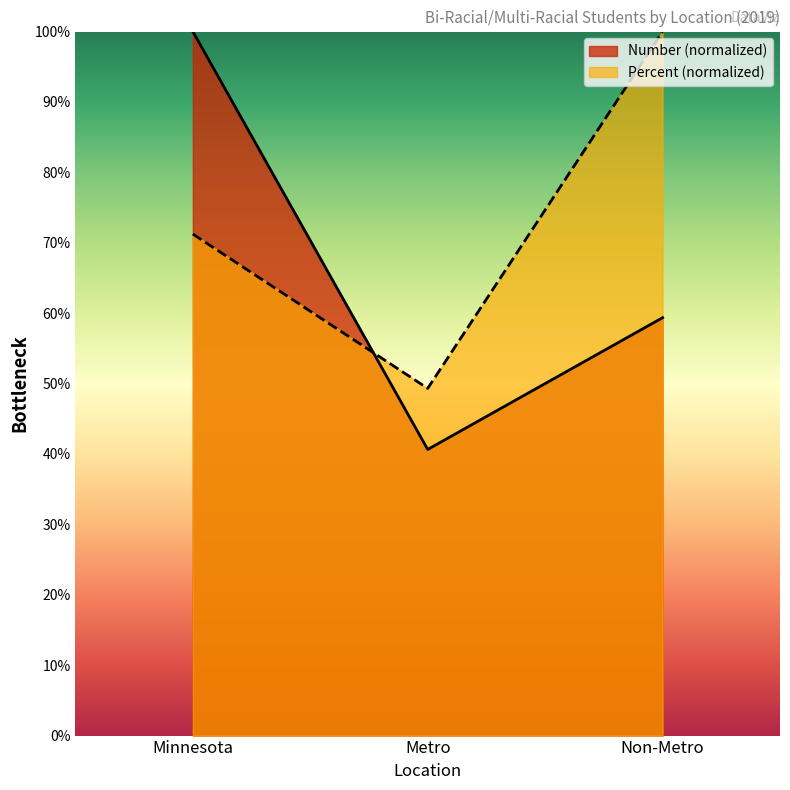

What is the total value across all series at Non-Metro?

1.6